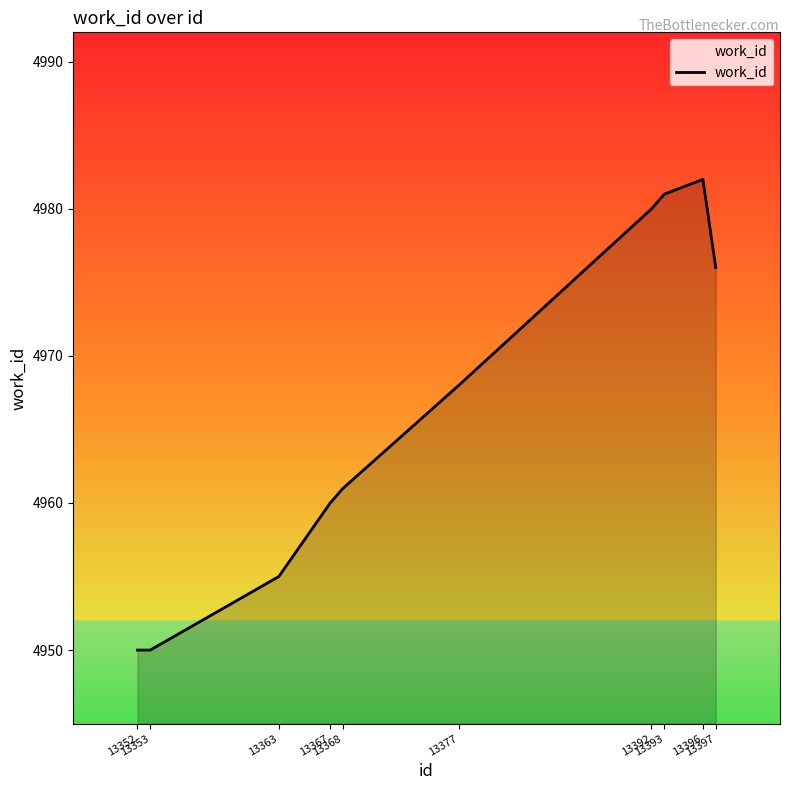

What is the minimum value shown in the chart?

4950